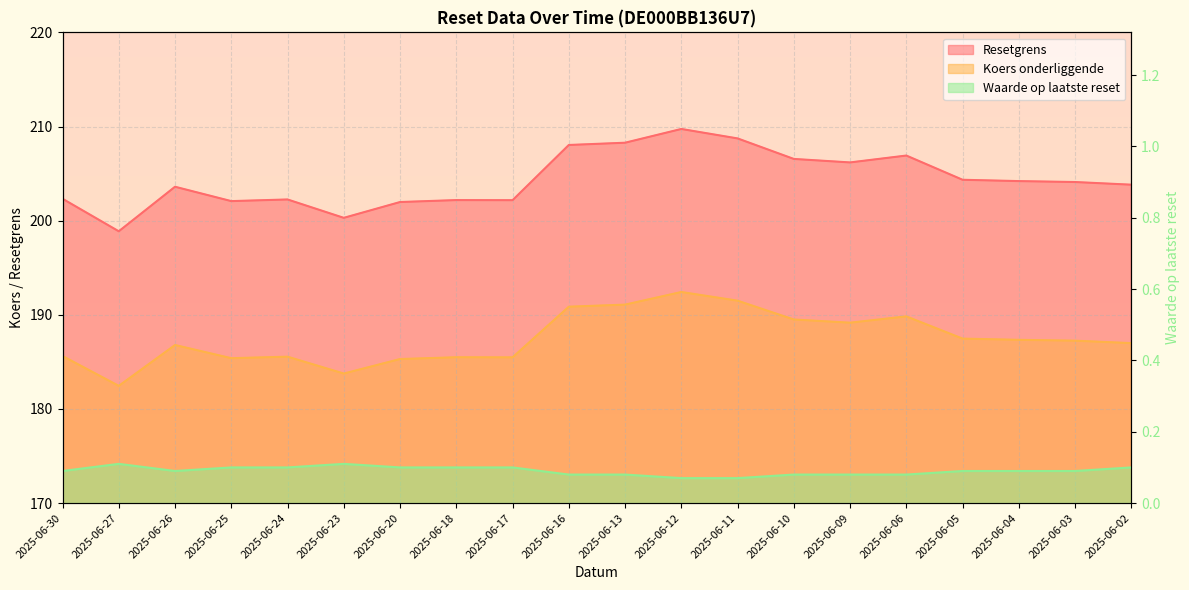

At which label does Koers onderliggende reach its minimum?

2025-06-27